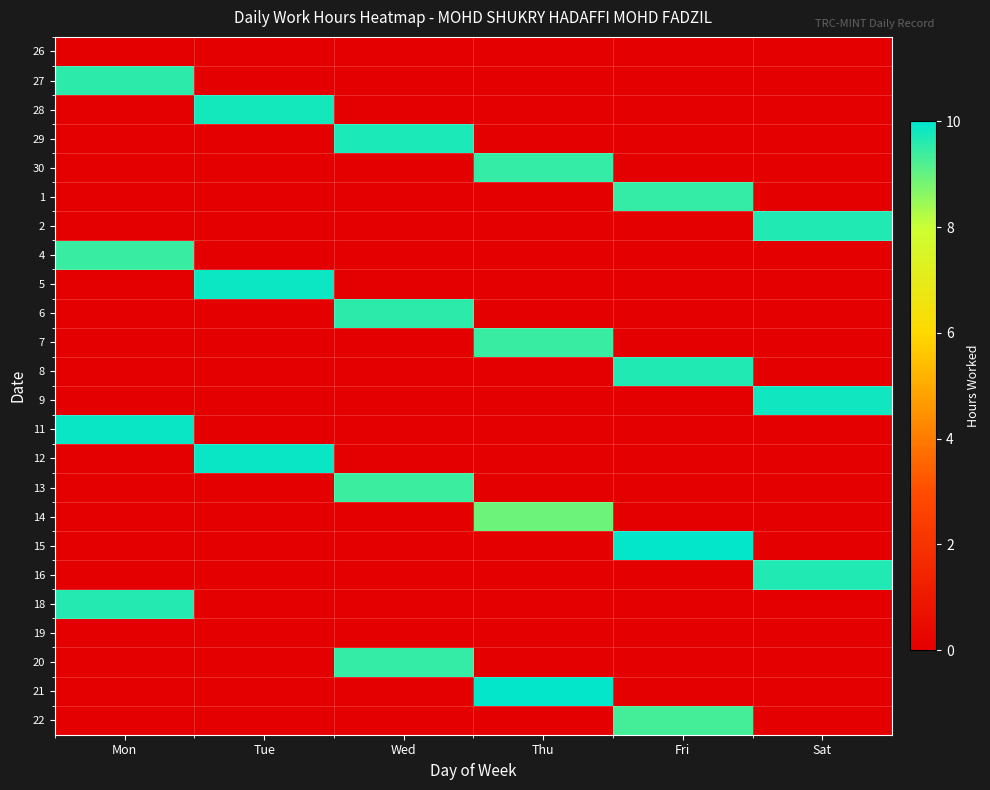

How many data points does each series have?

6